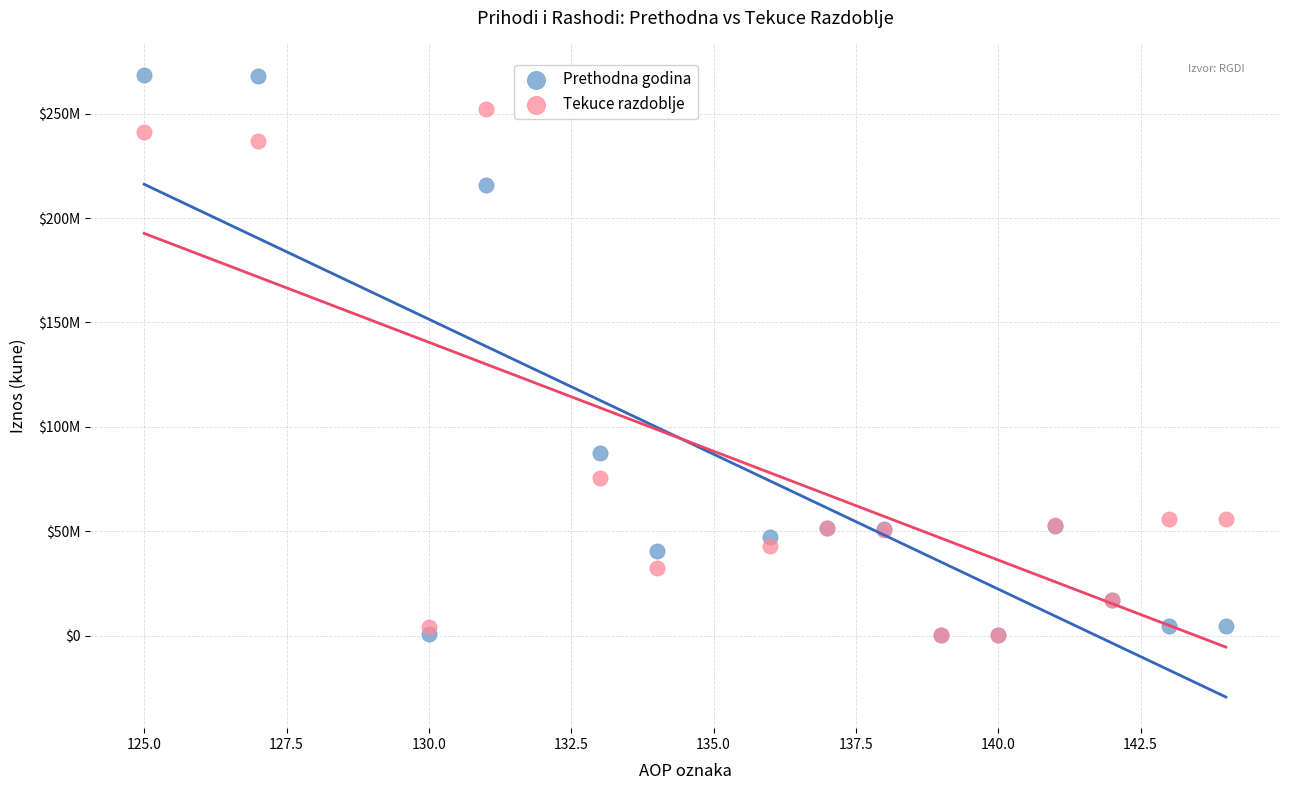

What are all the series names shown in the legend?

Prethodna godina, Tekuce razdoblje